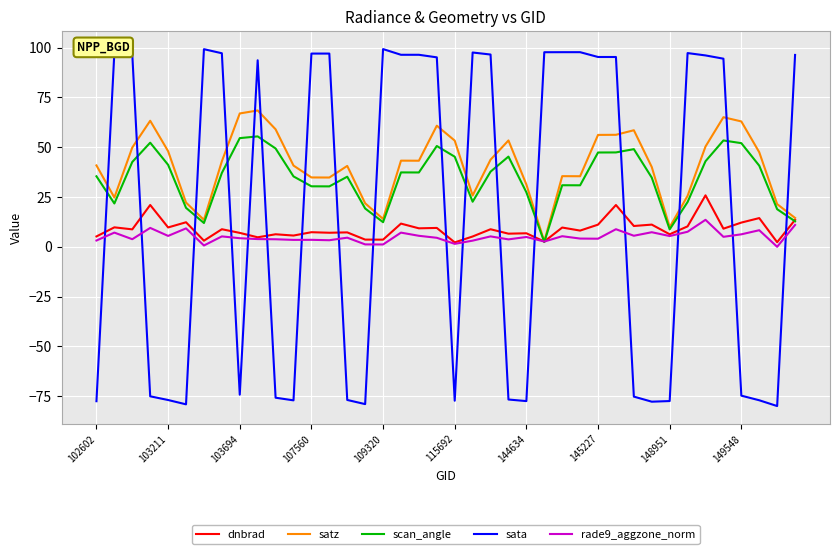

Which series has the largest range (max minus min)?

sata